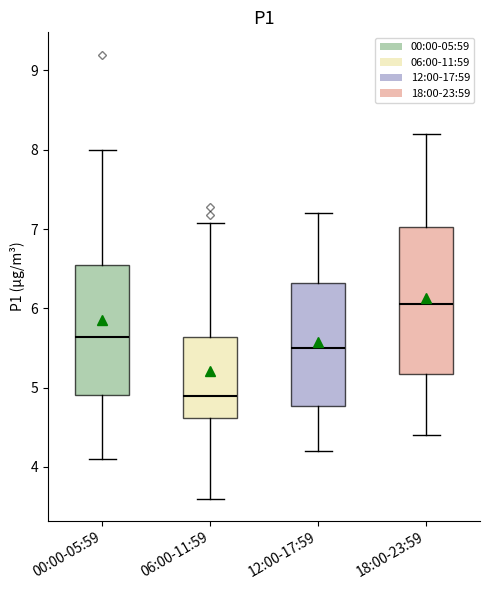

Where does the median line of the box for 06:00-11:59 sit on the y-axis? The values are not printed on the chart, so give them approximately, as read against the axis.

4.9